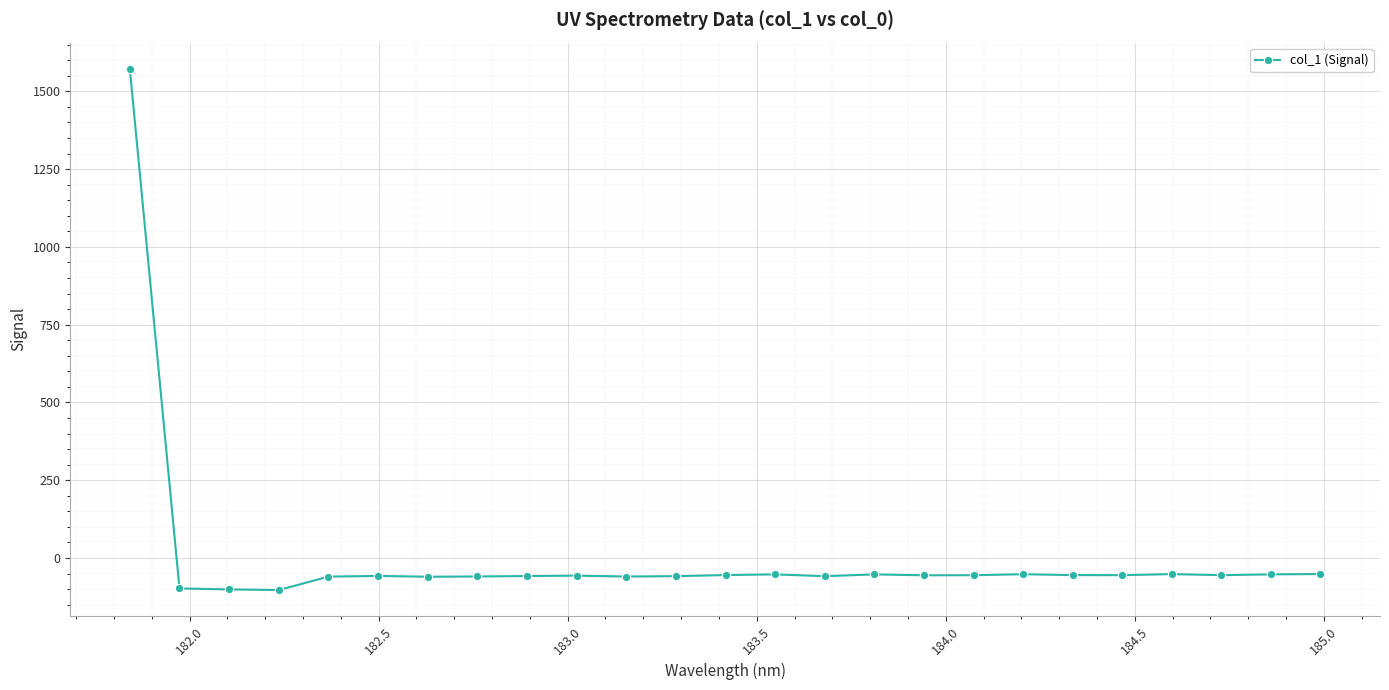

What is the difference between the second highest and minimum values?

51.5